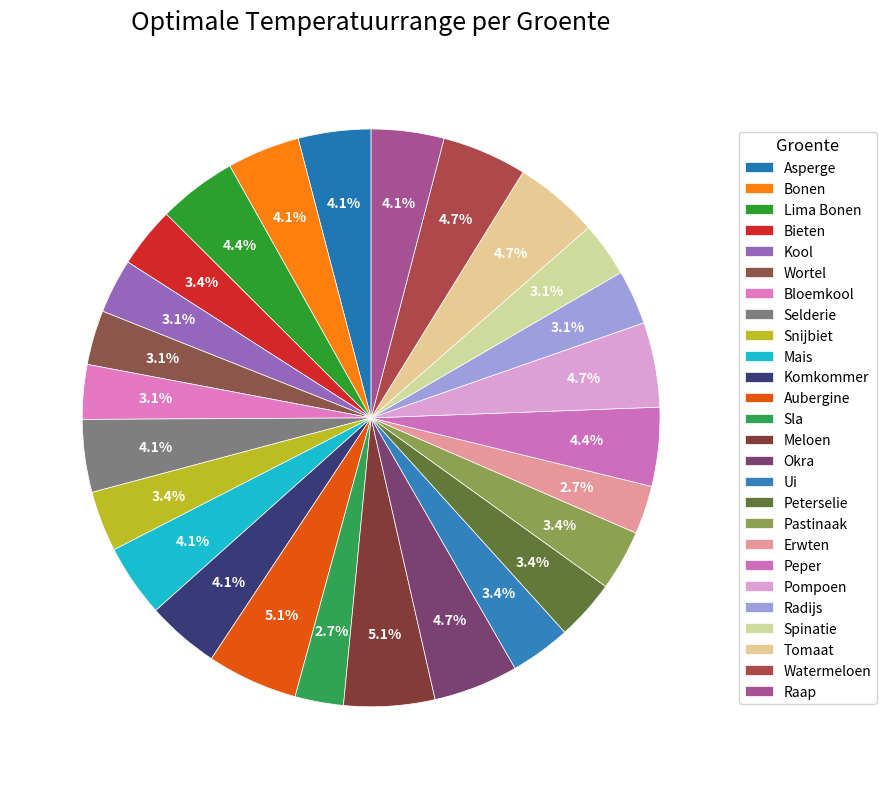

How many slices are in this pie chart?

26